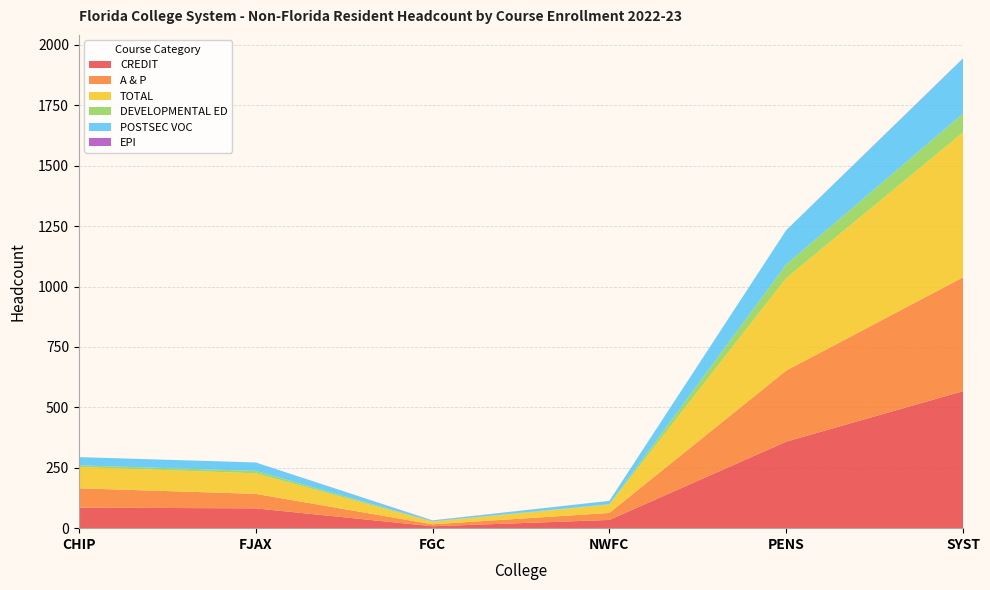

Reading left to right, what are all the values shown in this chart?

CREDIT: 85	82	8	34	358	567
A & P: 80	60	8	29	294	471
TOTAL: 88	85	10	34	383	600
DEVELOPMENTAL ED: 7	10	2	2	56	77
POSTSEC VOC: 34	35	3	14	142	228
EPI: 0	0	1	0	0	1